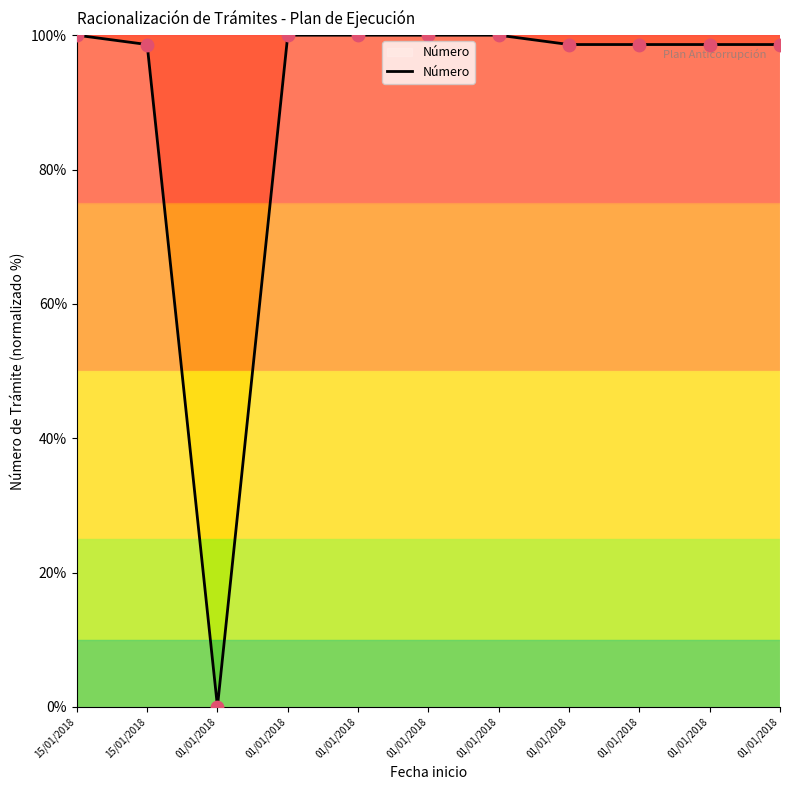

Does the chart have visible grid lines?

No